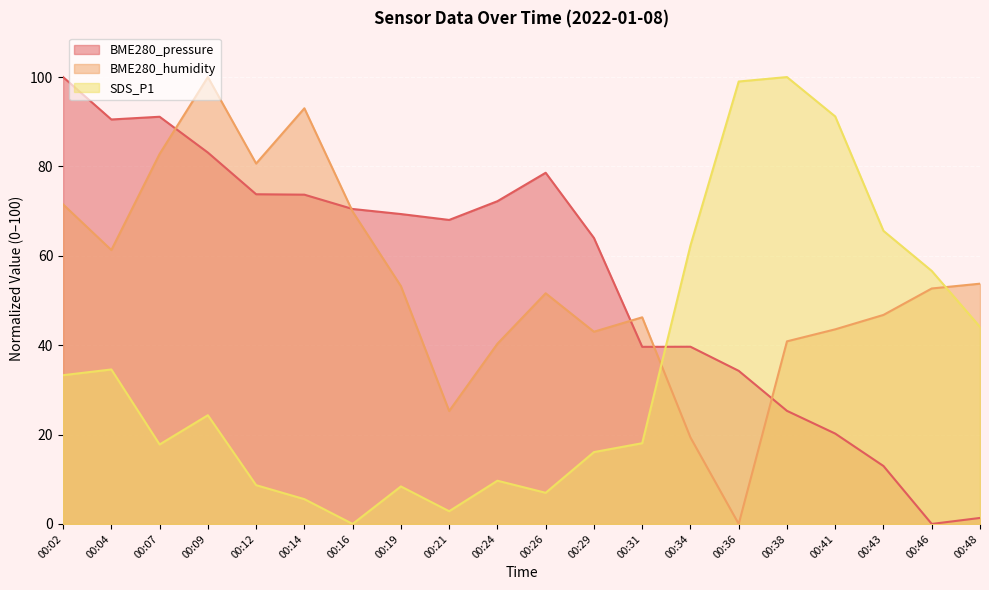

Which has a higher value, 00:24 or 00:36?

00:24